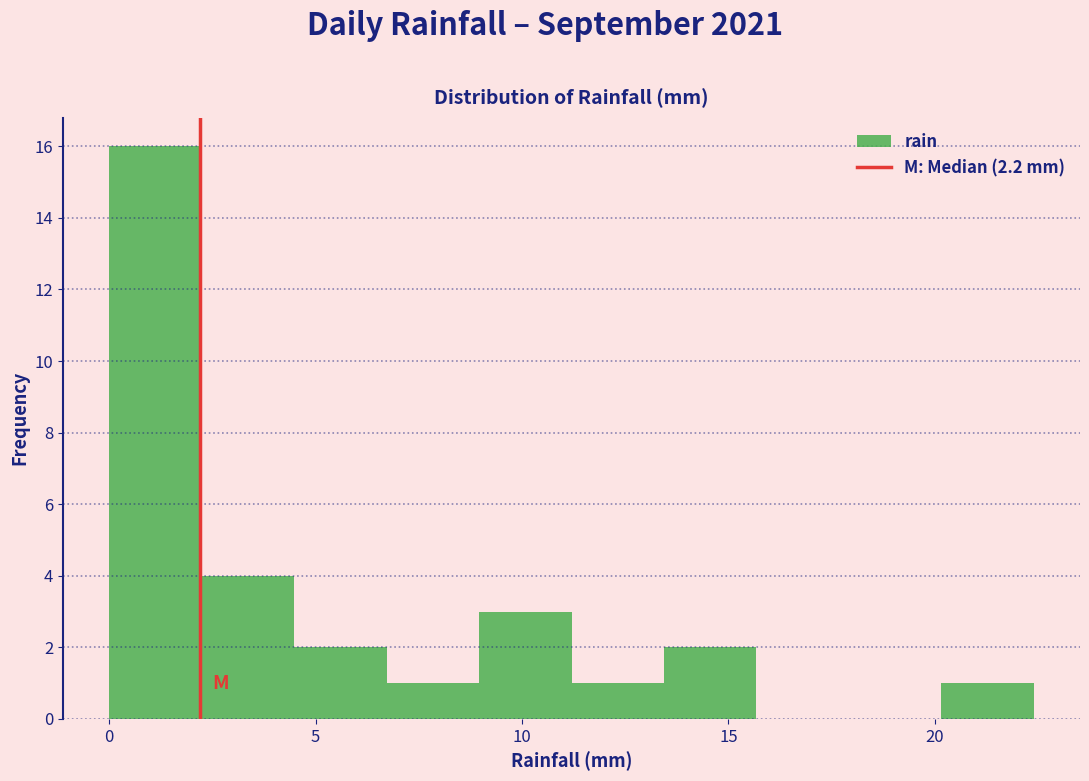

Reading left to right, list every bar in this chart as the range it spans on the x-axis followed by its height. Neither the bar edges nor the heights are printed on the chart, so give them approximately, as read against the axes.

0.0 to 2.0: 16
2.0 to 4.5: 4
4.5 to 6.5: 2
6.5 to 9.0: 1
9.0 to 11.0: 3
11.0 to 13.5: 1
13.5 to 15.5: 2
15.5 to 18.0: 0
18.0 to 20.0: 0
20.0 to 22.5: 1